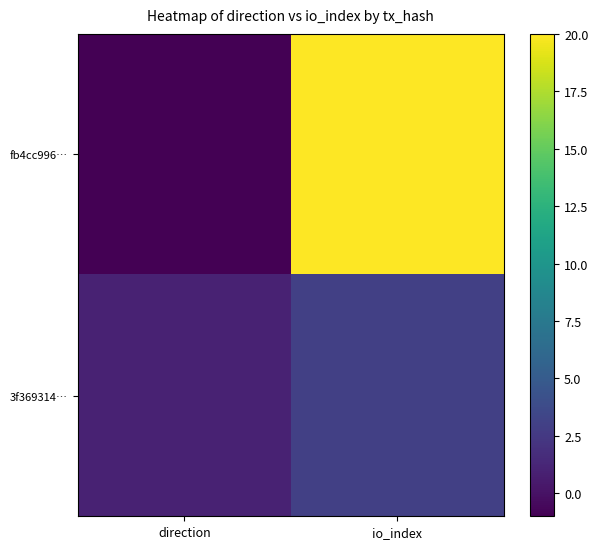

Which series changed the most between direction and io_index?

fb4cc996…